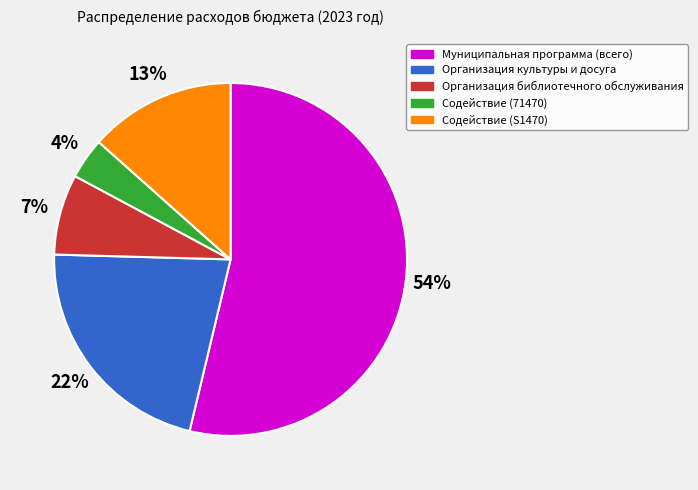

To the nearest percent, what is the difference between the largest and smallest slice percentages?

50%